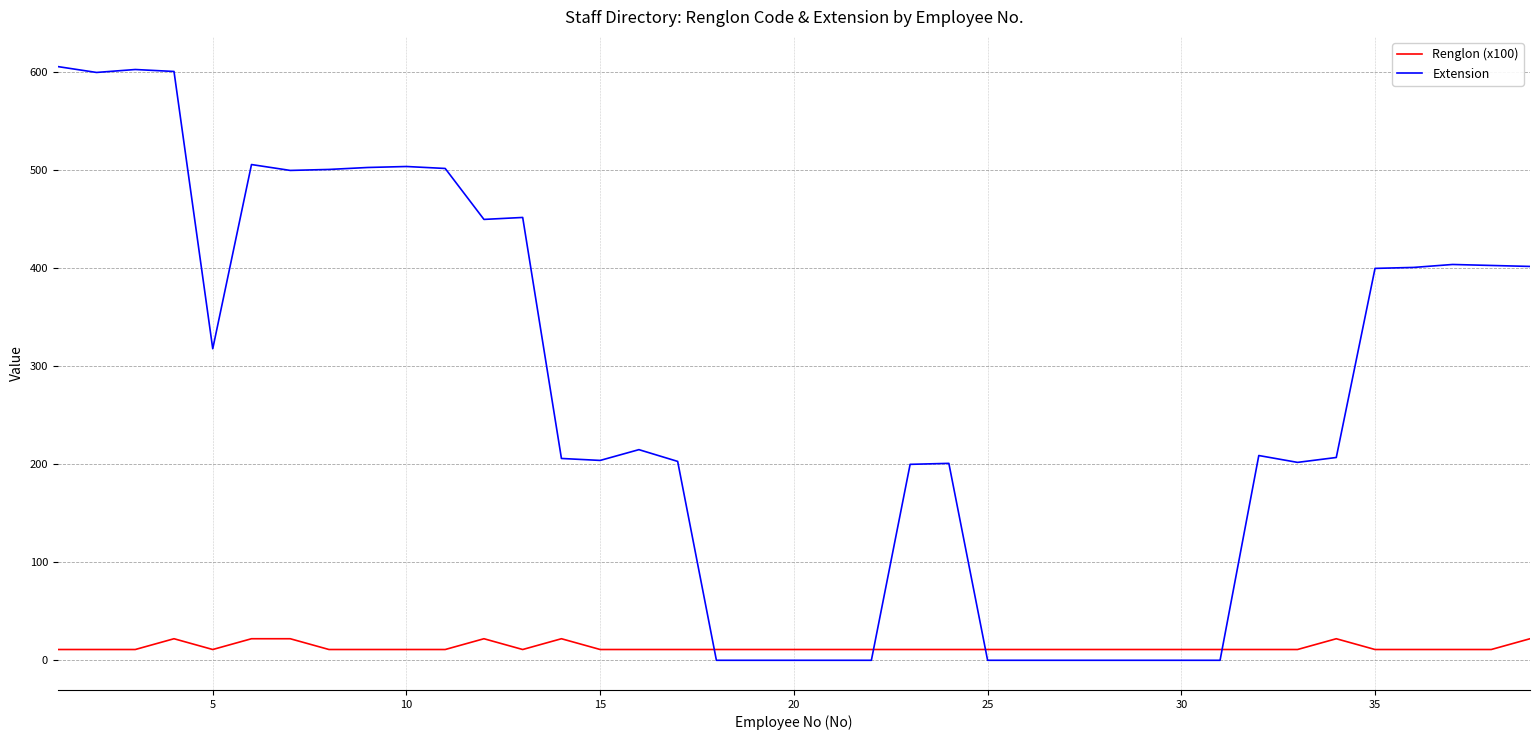

Which series has the largest total across all categories?

Extension